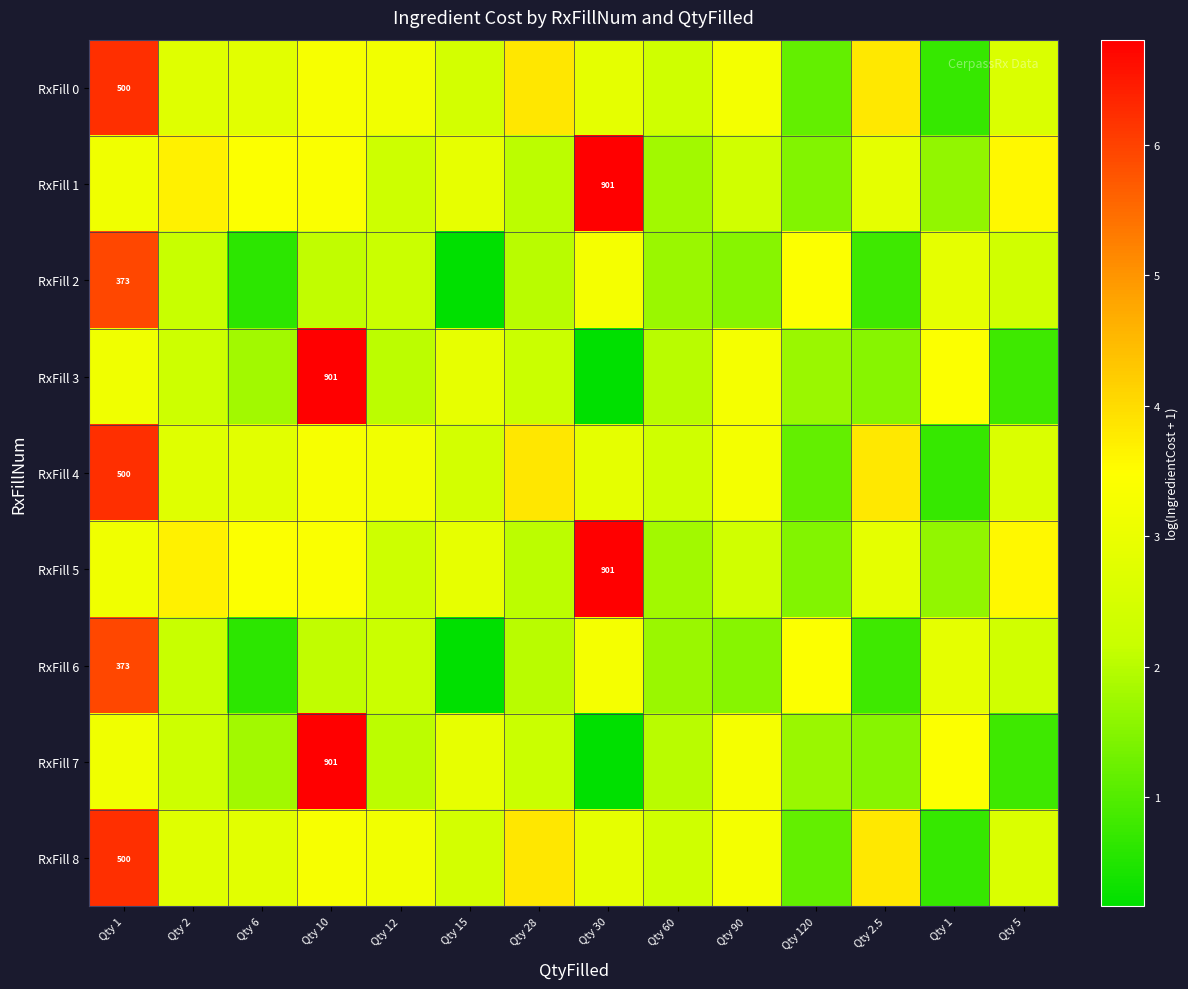

Which series has the largest total across all categories?

RxFill 1